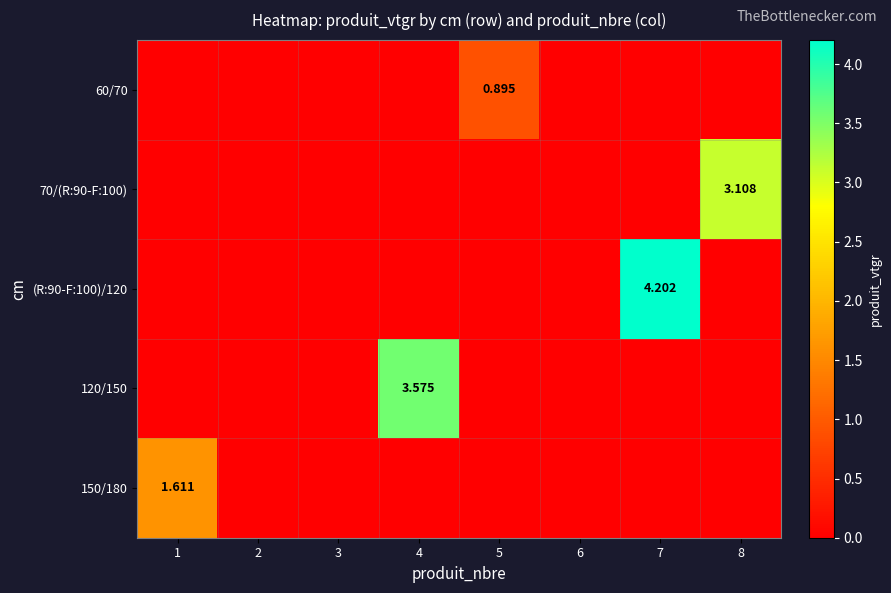

Is it true that 120/150 equals 0.0 at 6?

True